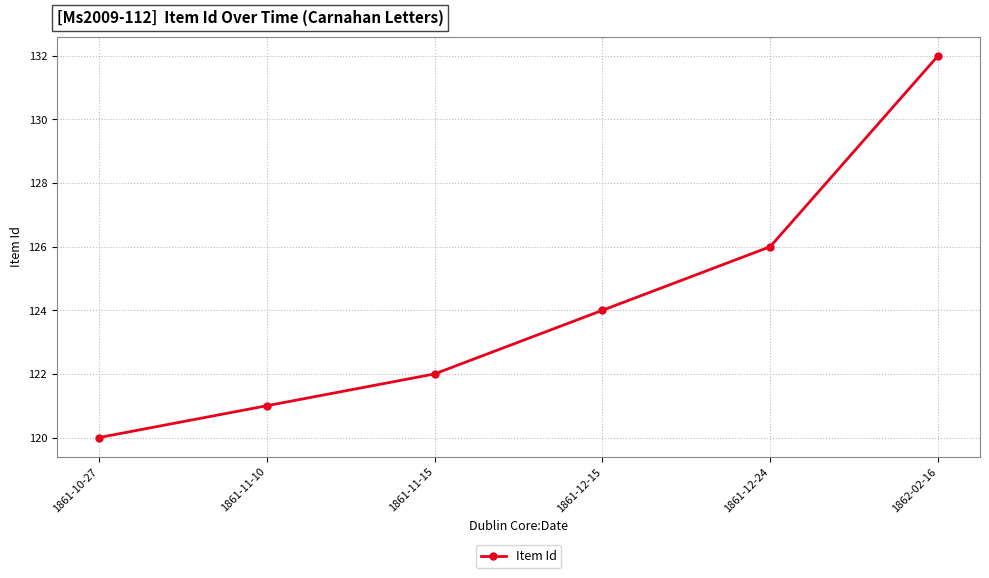

Reading left to right, list all the values displayed in this chart.

120	121	122	124	126	132